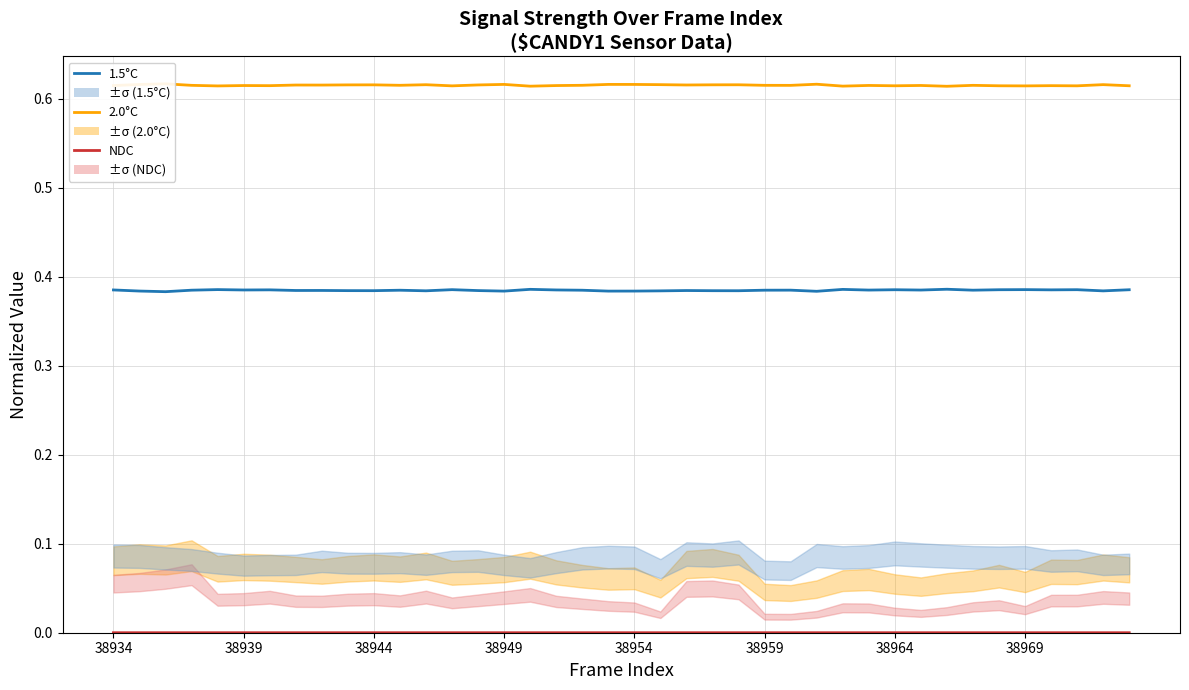

Count the 1.5°C values in the range 0 to 1.

40